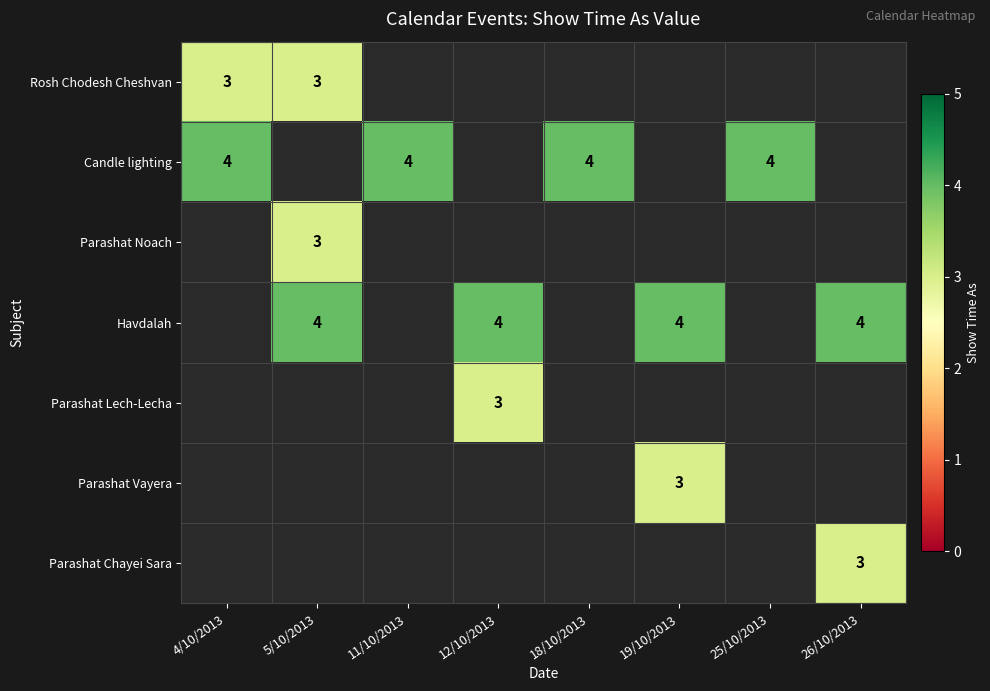

The value of Parashat Lech-Lecha at 12/10/2013 is 3. True or false?

True